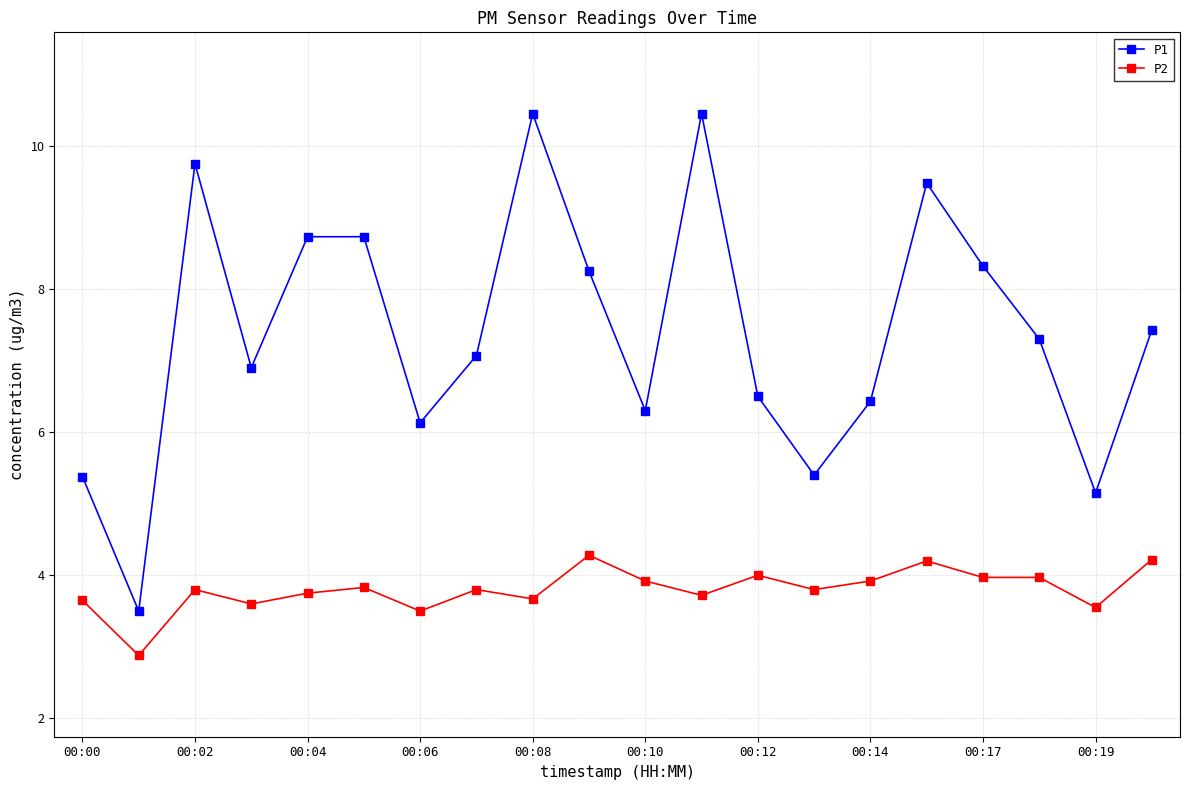

True or false: P2 and P1 intersect in this chart.

False